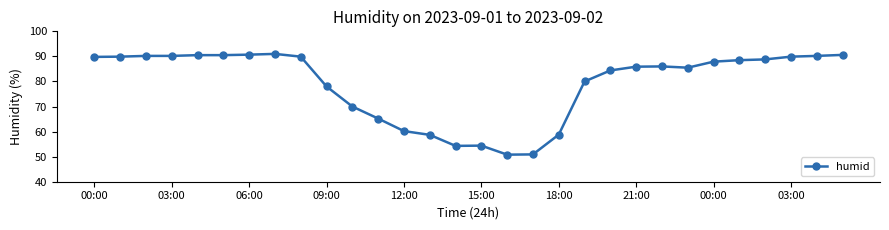

True or false: the data has more than 0 interior local peaks.

True